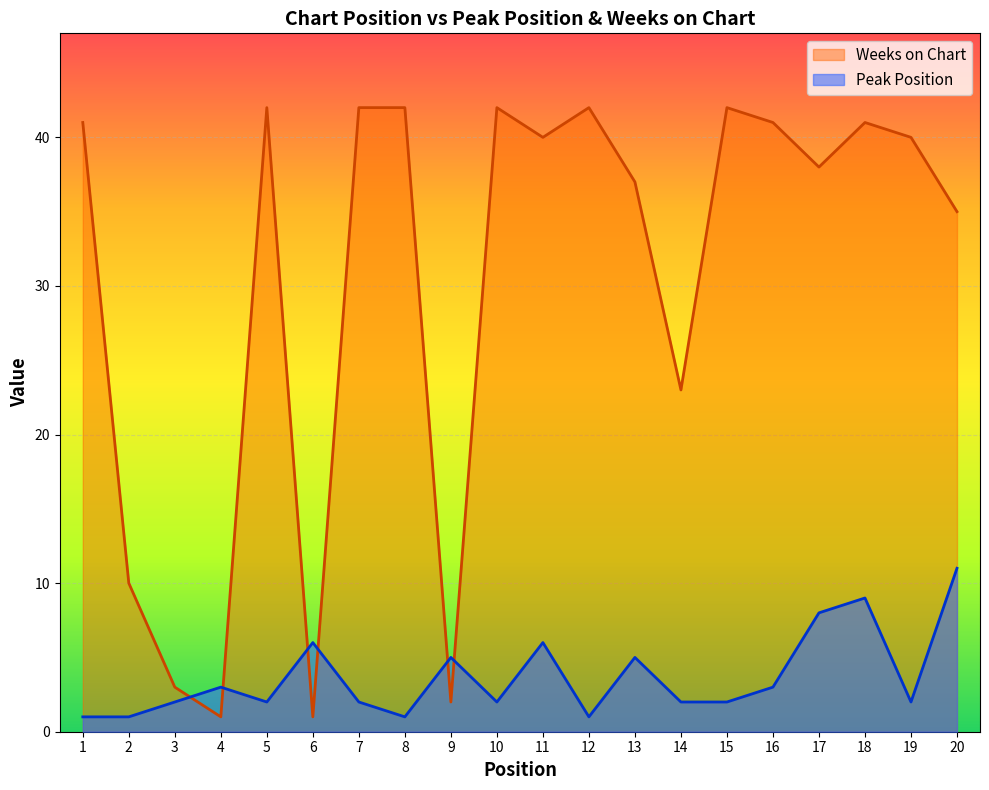

What is the value of the Weeks on Chart point at the 14th from the left?

23